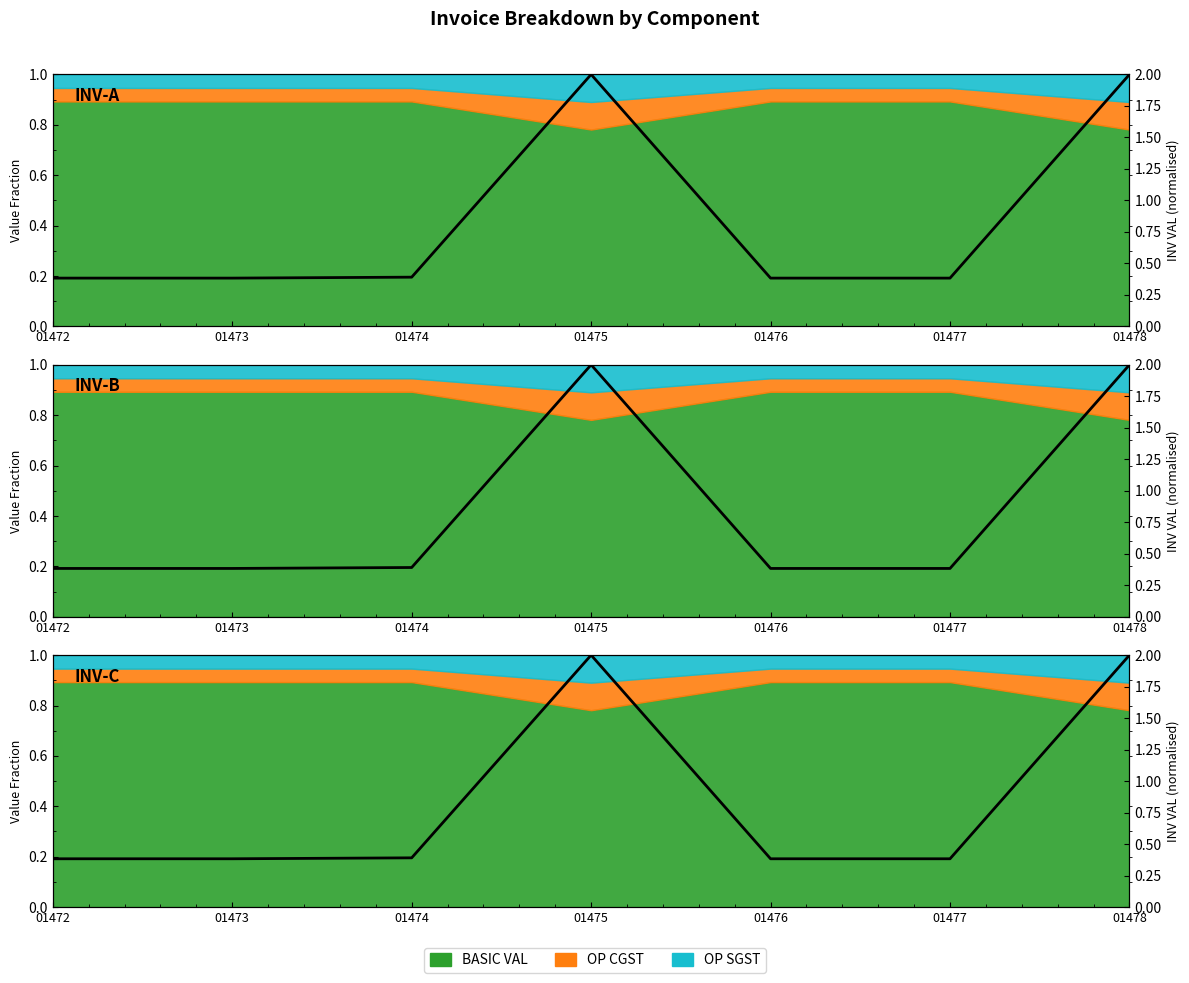

The value at 01478 is 2.0. True or false?

True